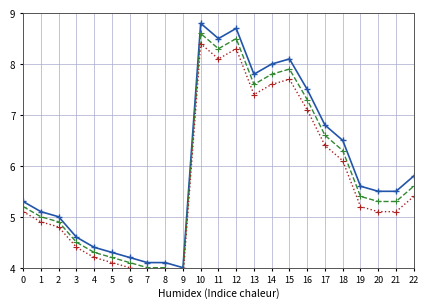

Reading left to right, extract all data points from this chart.

за счет минимального взноса: 0=5.3	1=5.1	2=5.0	3=4.6	4=4.4	5=4.3	6=4.2	7=4.1	8=4.1	9=4.0	10=8.8	11=8.5	12=8.7	13=7.8	14=8.0	15=8.1	16=7.5	17=6.8	18=6.5	19=5.6	20=5.5	21=5.5	22=5.8
сверх минимального взноса: 0=5.2	1=5.0	2=4.9	3=4.5	4=4.3	5=4.2	6=4.1	7=4.0	8=4.0	9=3.9	10=8.6	11=8.3	12=8.5	13=7.6	14=7.8	15=7.9	16=7.3	17=6.6	18=6.3	19=5.4	20=5.3	21=5.3	22=5.6
Итого фонд: 0=5.1	1=4.9	2=4.8	3=4.4	4=4.2	5=4.1	6=4.0	7=3.9	8=3.9	9=3.8	10=8.4	11=8.1	12=8.3	13=7.4	14=7.6	15=7.7	16=7.1	17=6.4	18=6.1	19=5.2	20=5.1	21=5.1	22=5.4